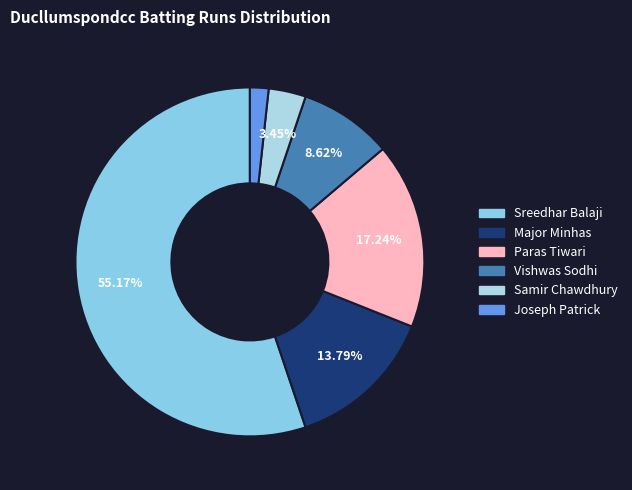

Which slice is the largest?

Sreedhar Balaji